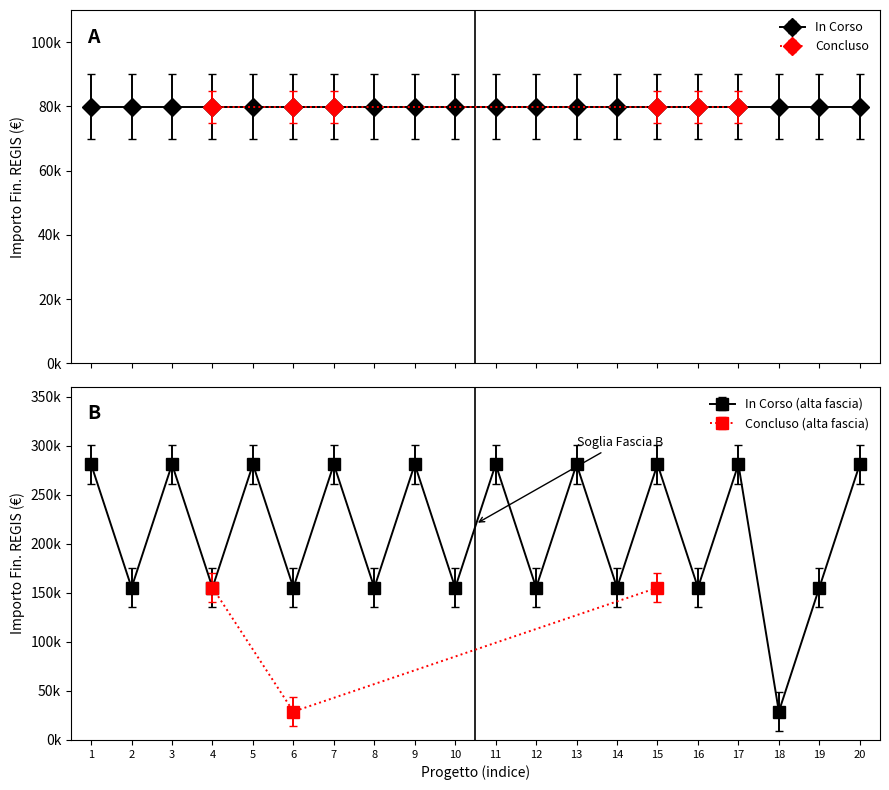

Does the chart have visible grid lines?

No